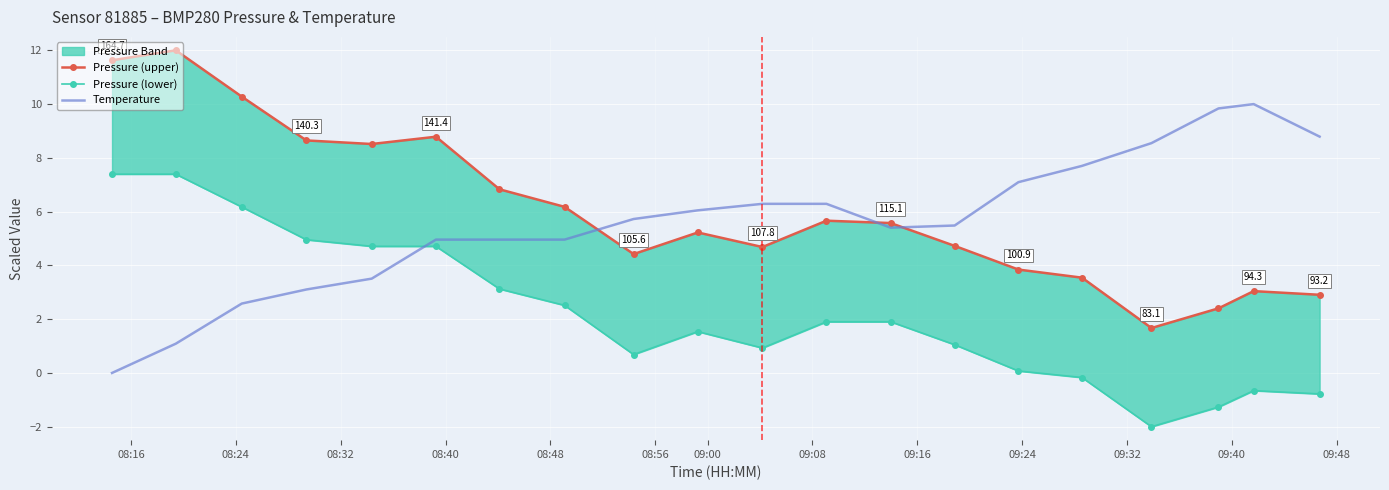

How many categories are shown in the chart?

20